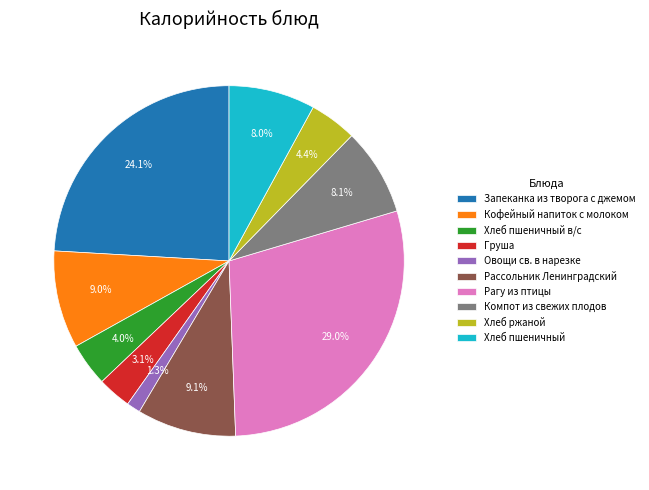

How many slices are in this pie chart?

10